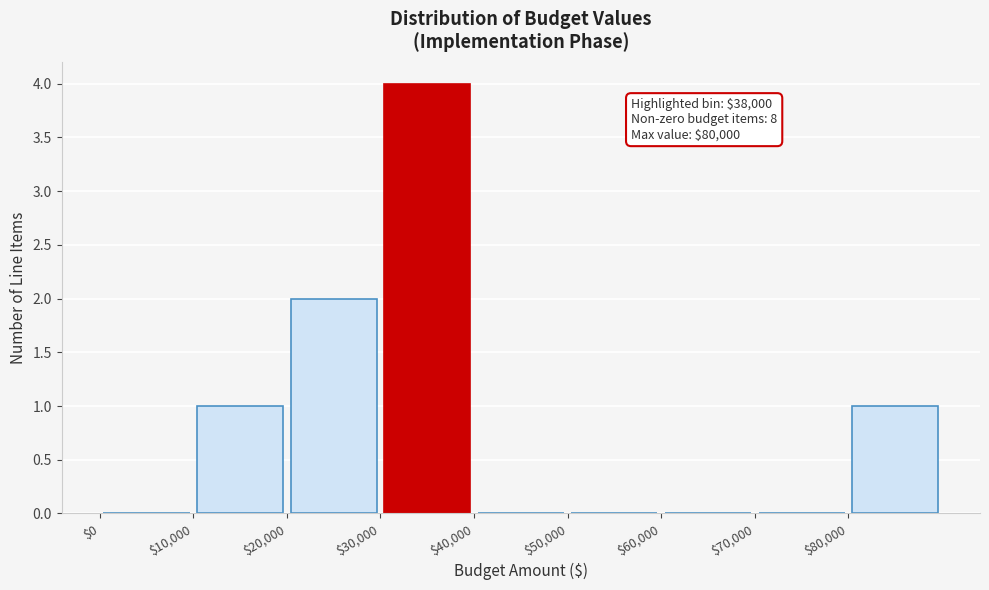

Which range on the x-axis has the tallest bar?

30000 to 40000